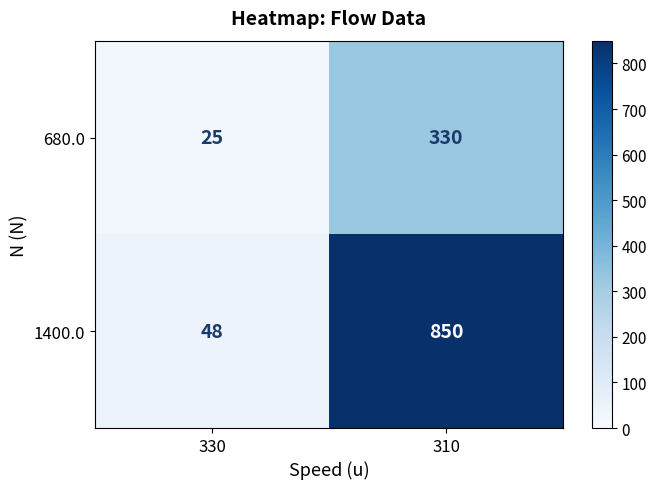

What is the smallest value displayed?

25